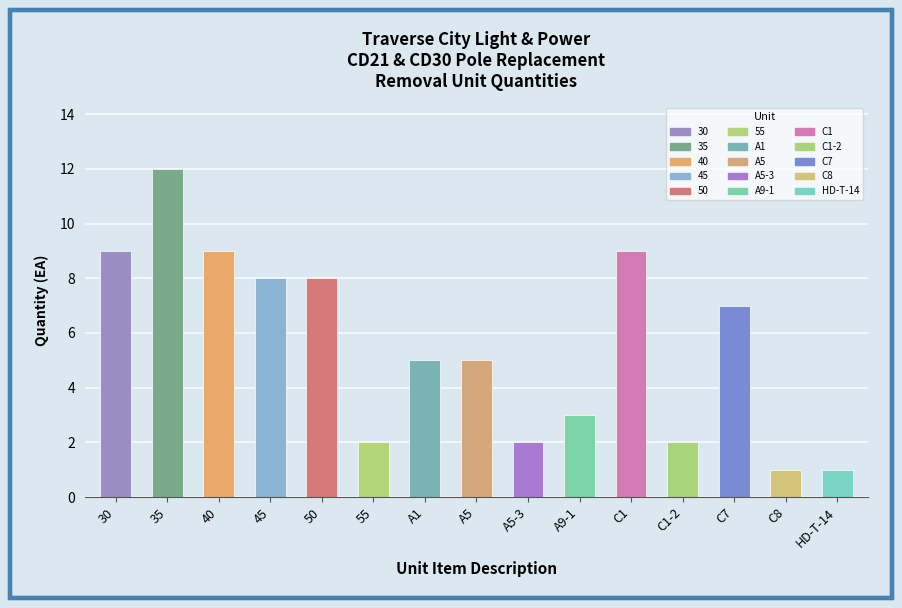

At which category does the chart reach its peak across all series?

35